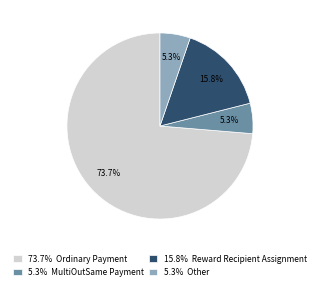

Combined, do 5.3% MultiOutSame Payment and 15.8% Reward Recipient Assignment account for over 50%?

No